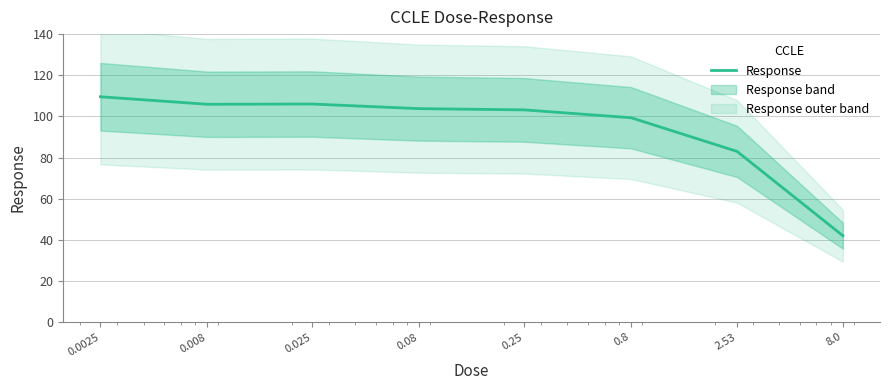

What is the label of the 8th point from the right?

0.0025